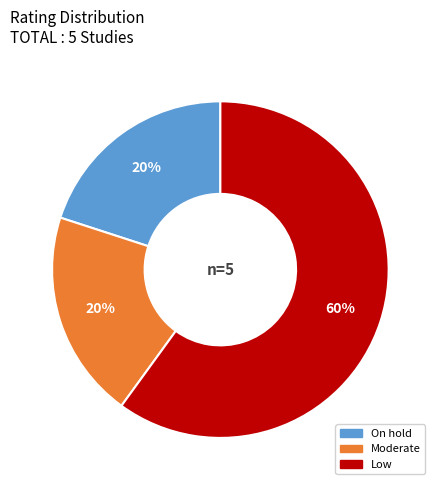

What percentage is the On hold slice, to the nearest percent?

20%